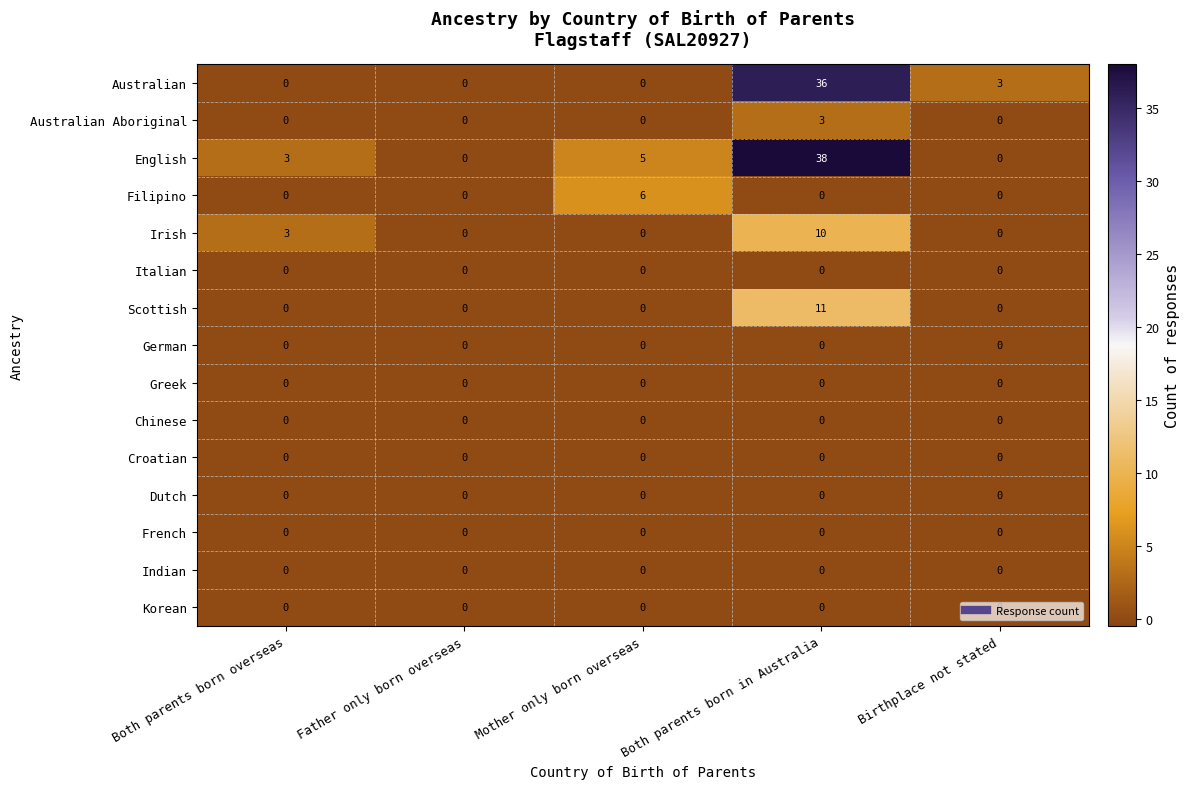

What is the spread (max minus min) of values at Both parents born in Australia?

38